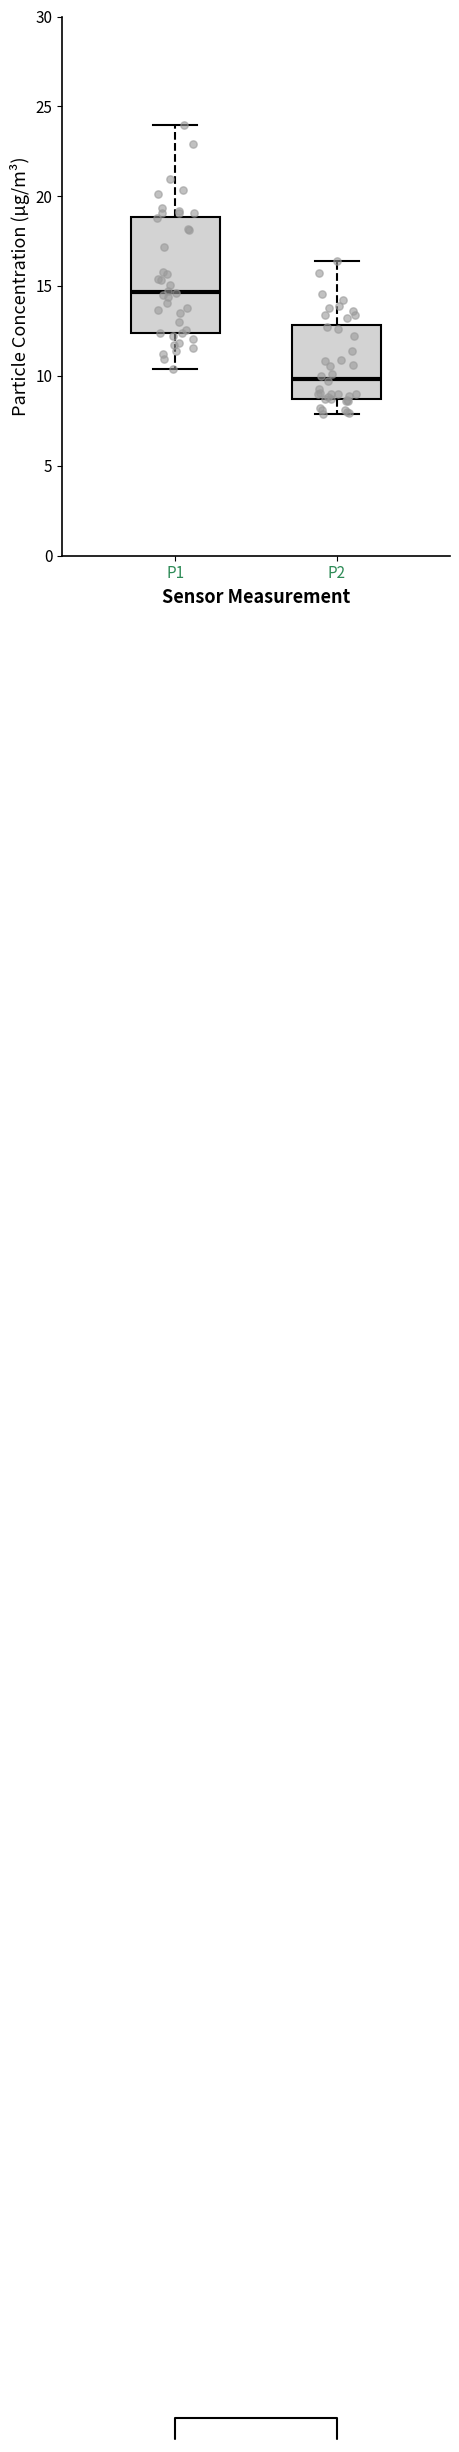

Where does the upper whisker of the box for P1 end on the y-axis? The values are not printed on the chart, so give them approximately, as read against the axis.

24.0